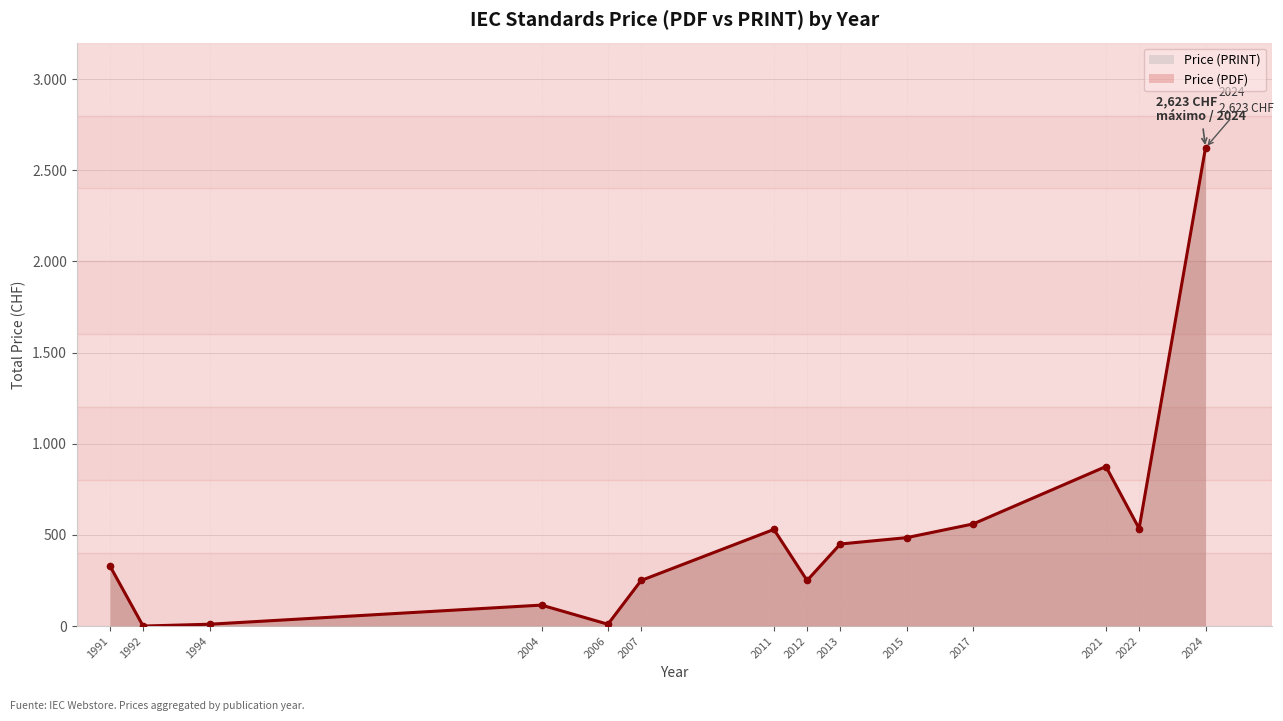

At 2012, list the series in order from smallest to largest.

Price (PDF), Price (PRINT)